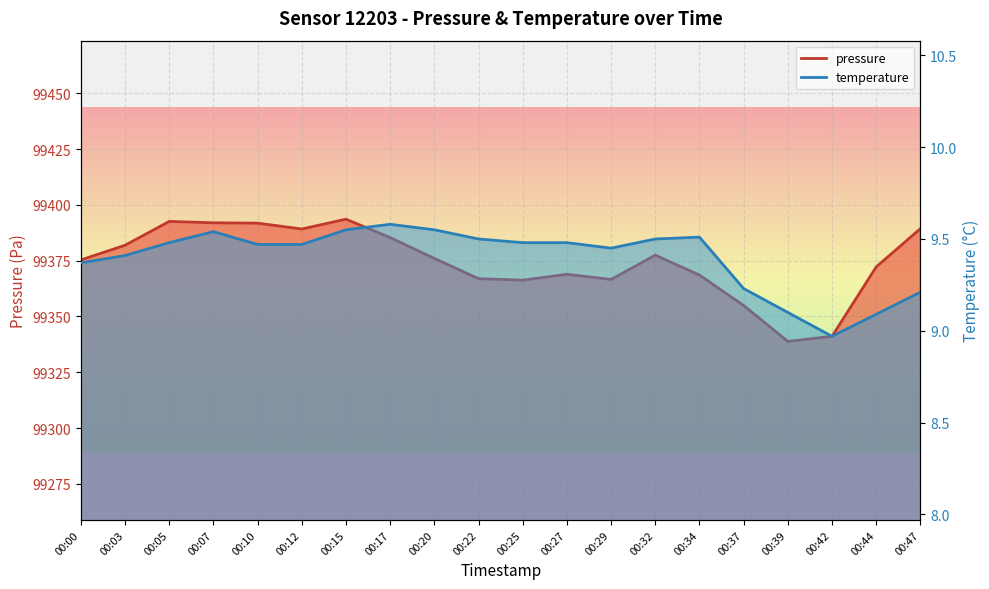

True or false: temperature has more than 1 points higher than both neighbors.

True